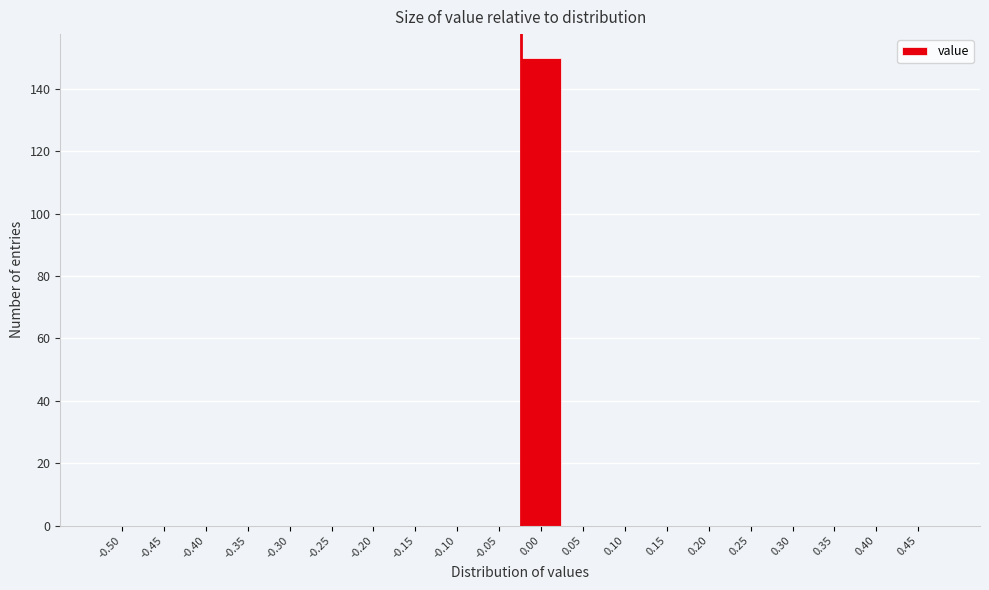

Reading left to right, extract all data points from this chart.

-0.50=0	-0.45=0	-0.40=0	-0.35=0	-0.30=0	-0.25=0	-0.20=0	-0.15=0	-0.10=0	-0.05=0	0.00=150	0.05=0	0.10=0	0.15=0	0.20=0	0.25=0	0.30=0	0.35=0	0.40=0	0.45=0